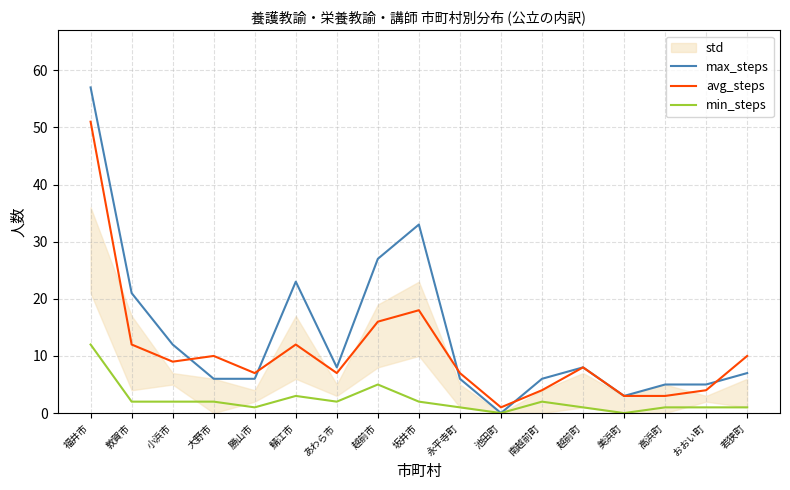

True or false: avg_steps and min_steps intersect in this chart.

False